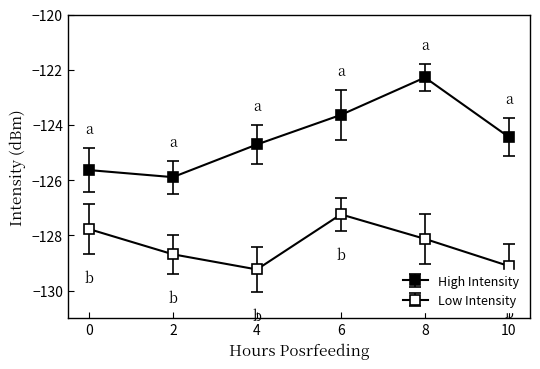

What is the difference between the highest and lowest values at 2?

2.8